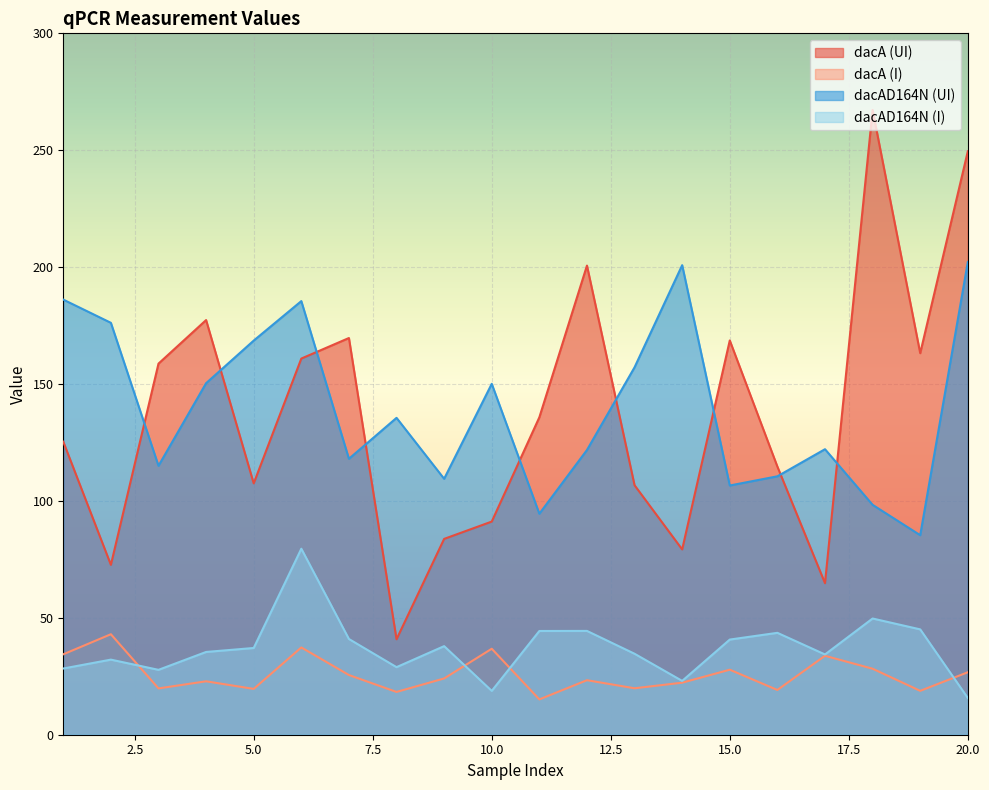

Where is the first local maximum for dacA (I)?

2